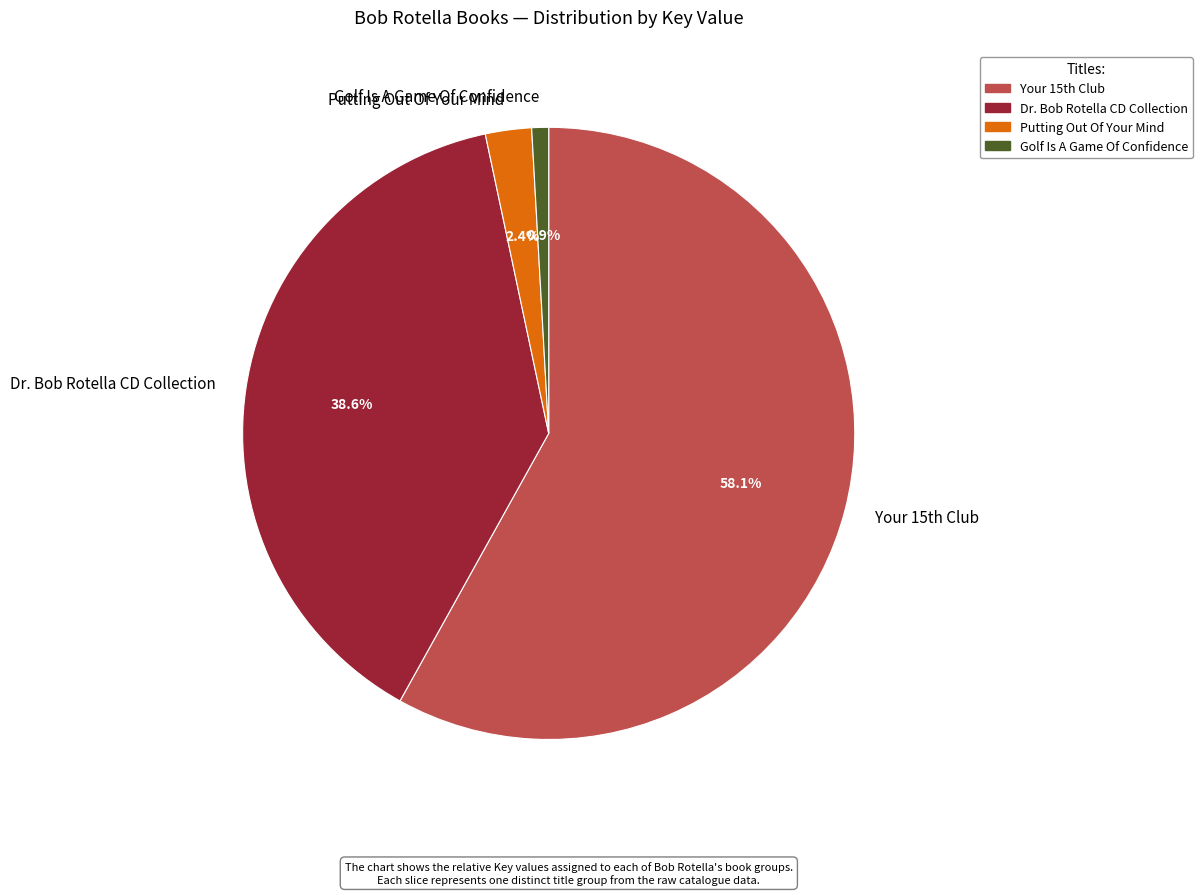

To the nearest percent, what is the average slice percentage?

25%